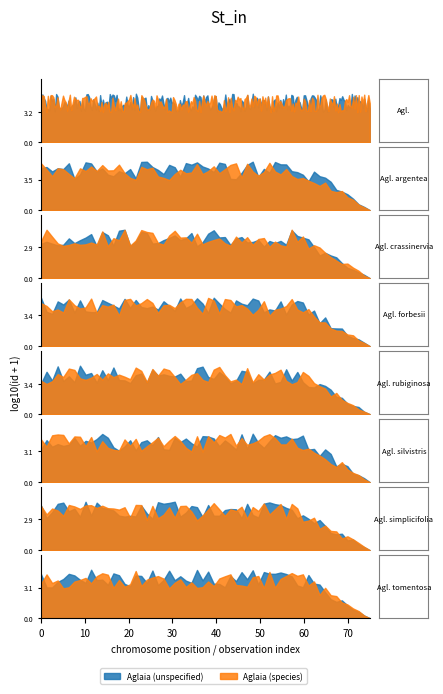

Which series has the largest total across all categories?

Aglaia (unspecified)